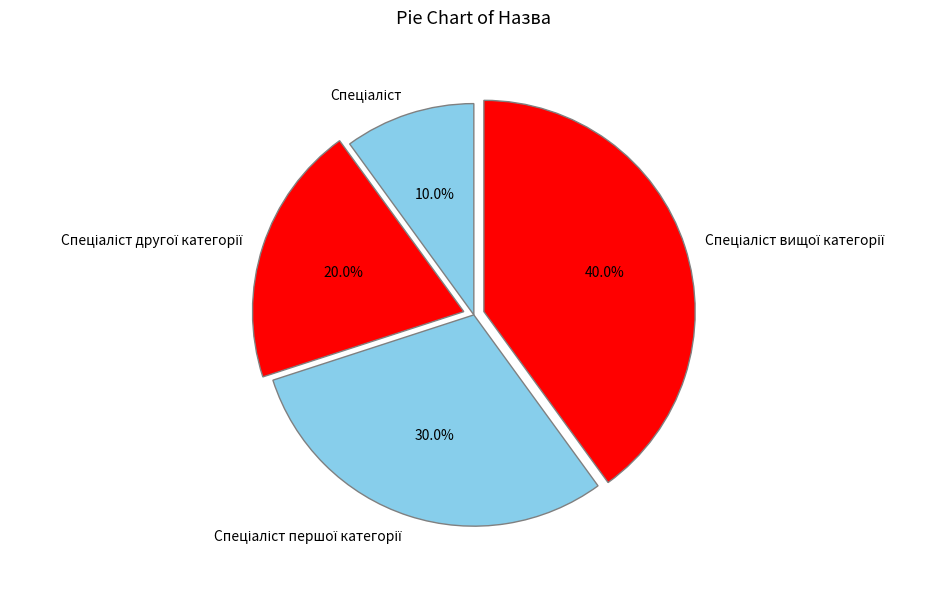

Is there any slice that represents more than half of the pie?

No